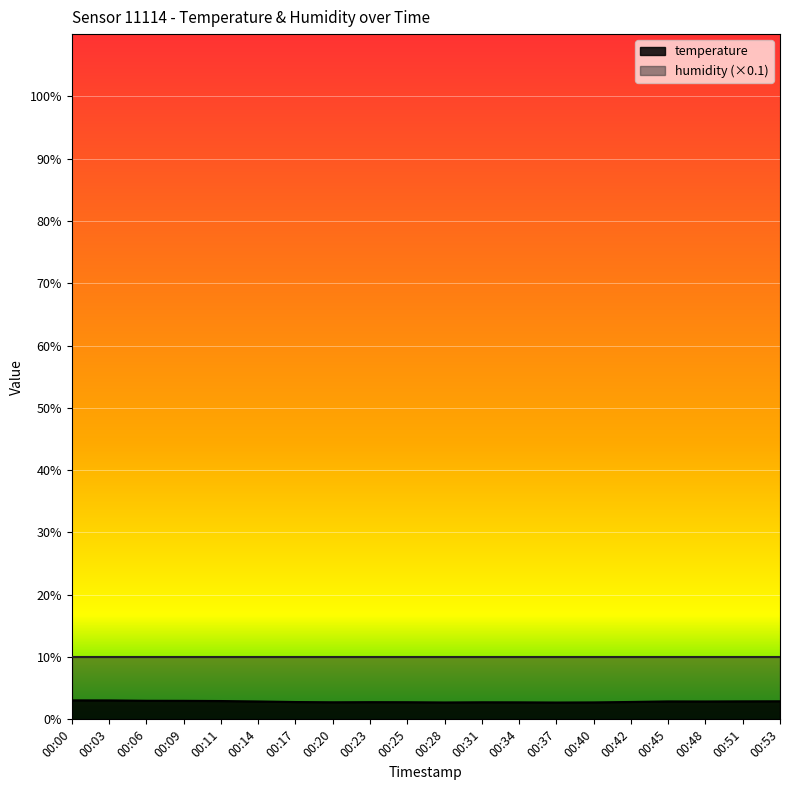

At which category does the chart reach its minimum across all series?

00:37